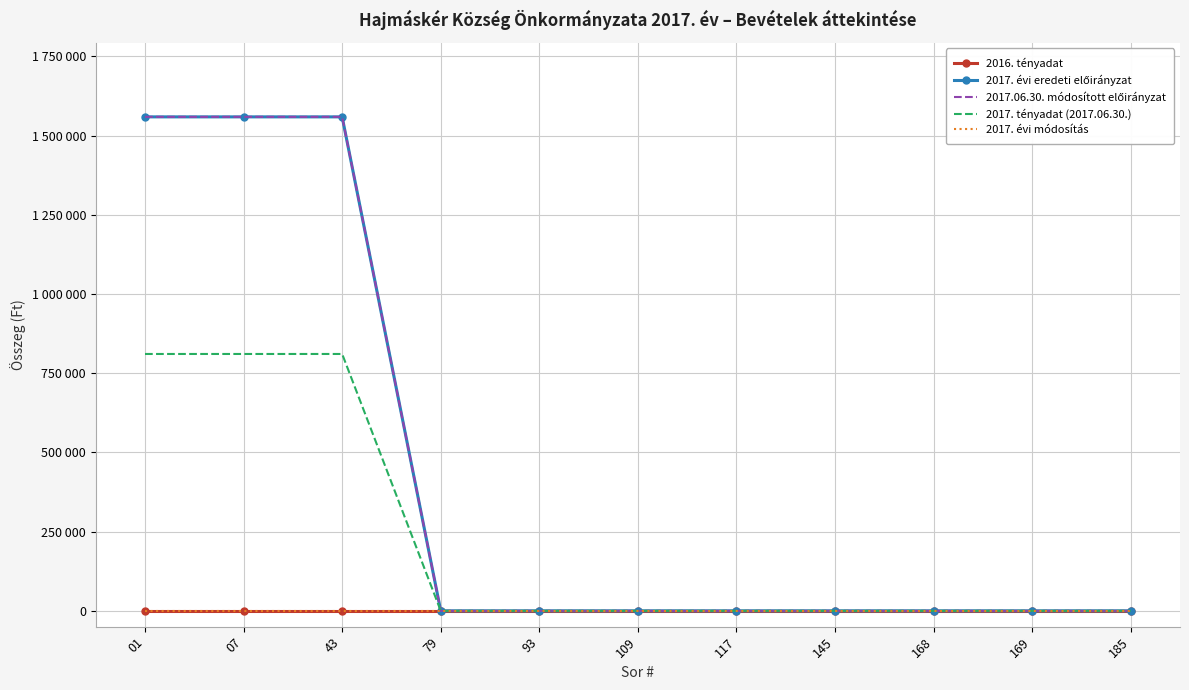

Is the value of 2017. évi módosítás at 169 greater than the value of 2016. tényadat at 109?

No